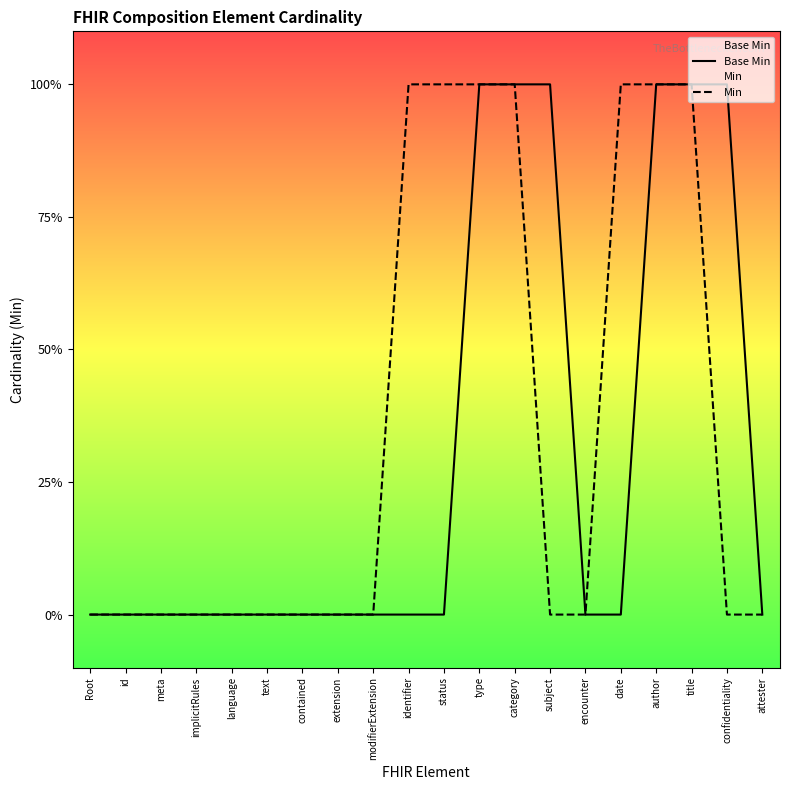

True or false: Base Min and Min intersect in this chart.

False